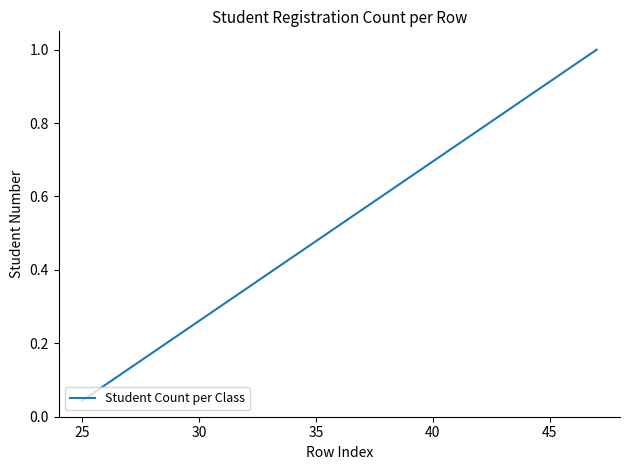

Does the chart have visible grid lines?

No